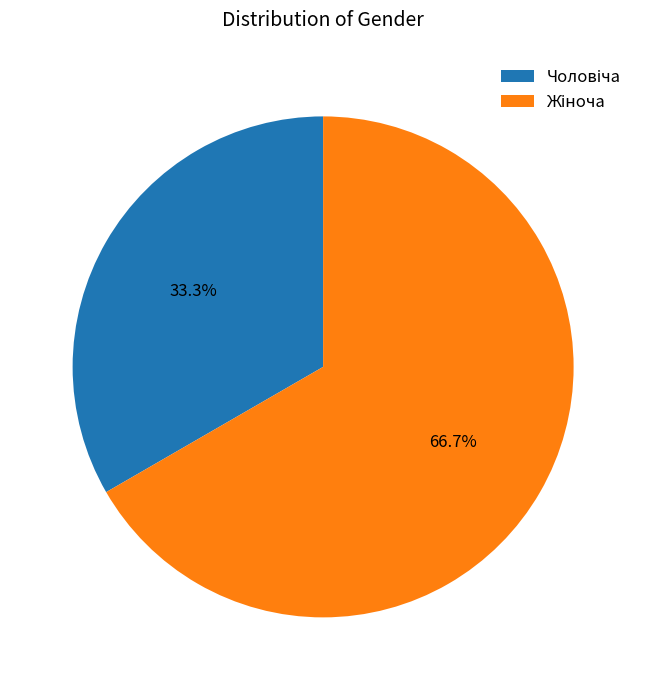

Does any single category account for the majority?

Yes